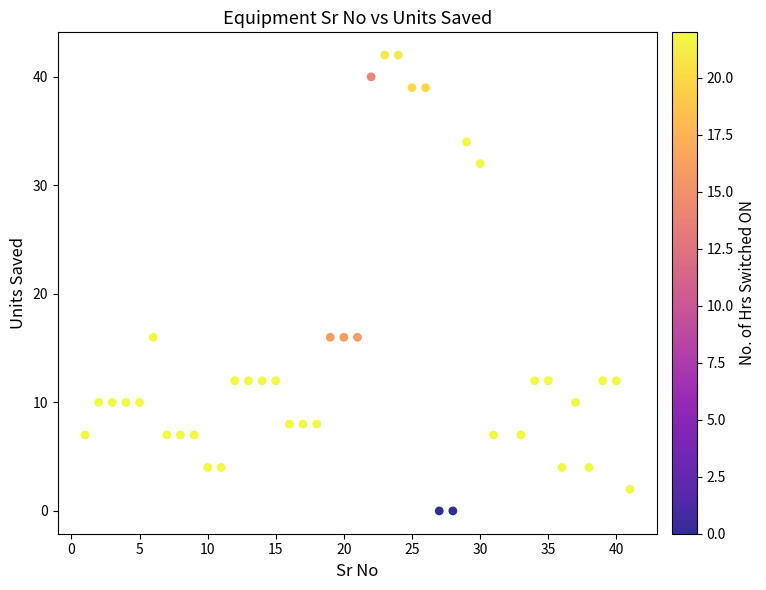

What is the range of X values (max minus min)?

40